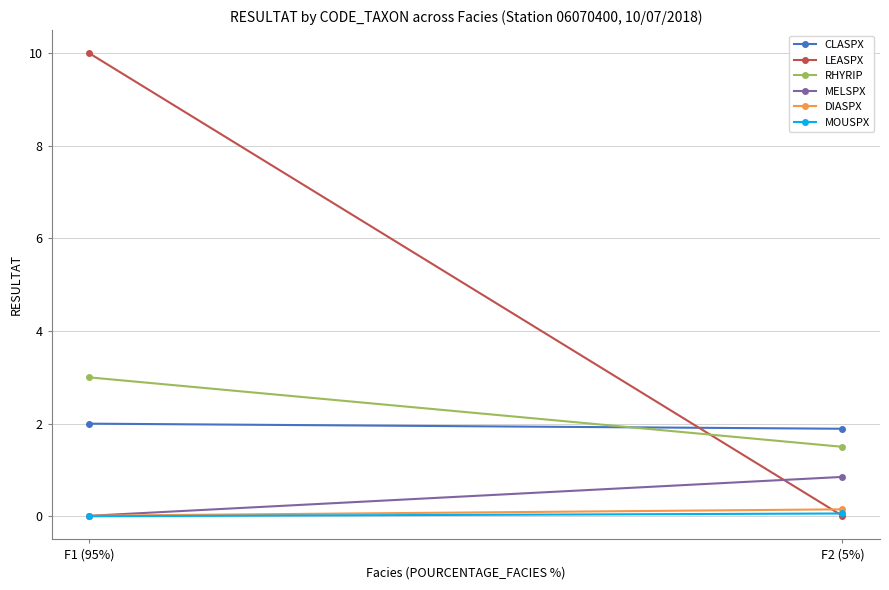

At which label is MELSPX closest to 0?

F1 (95%)